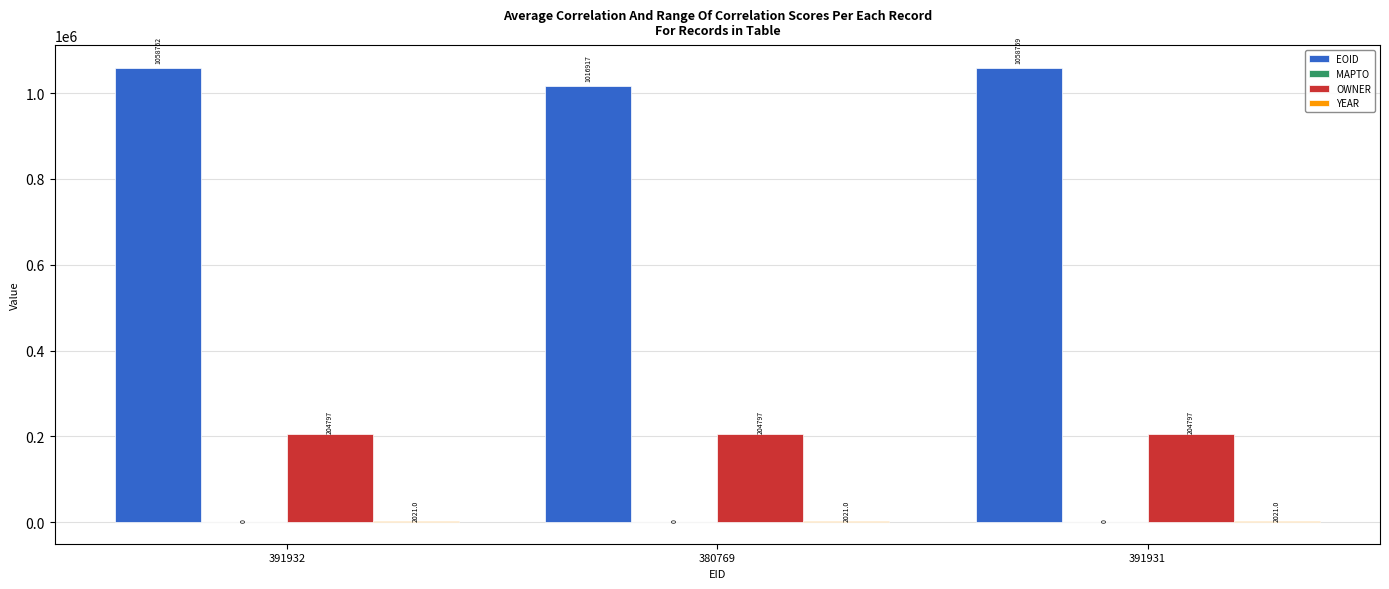

What is the sum of all OWNER values?

614391